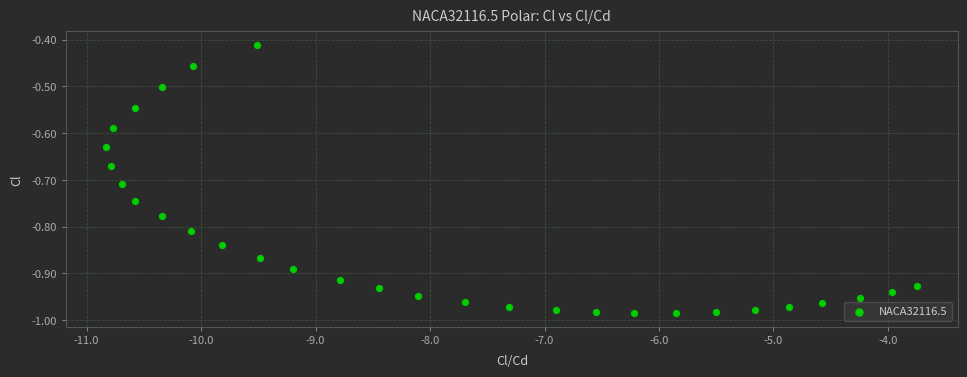

What is the range of X values (max minus min)?

7.1